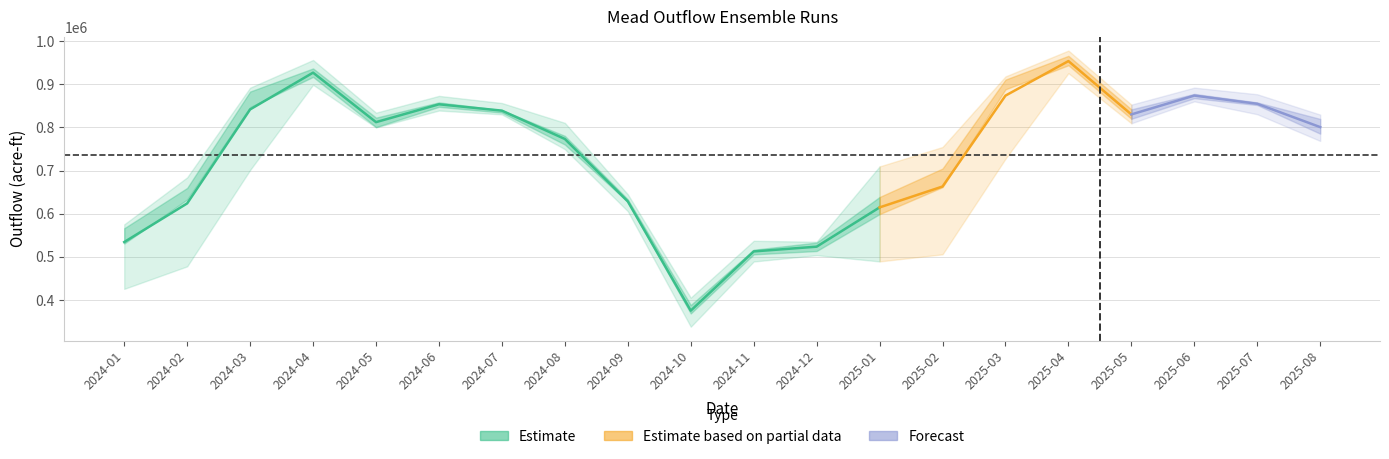

Which has a higher value, 2024-09 or 2025-04?

2025-04